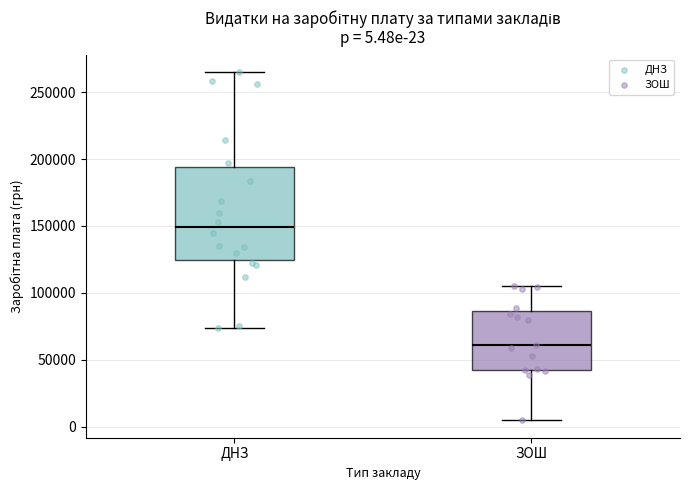

Which box has the lowest median line?

ЗОШ